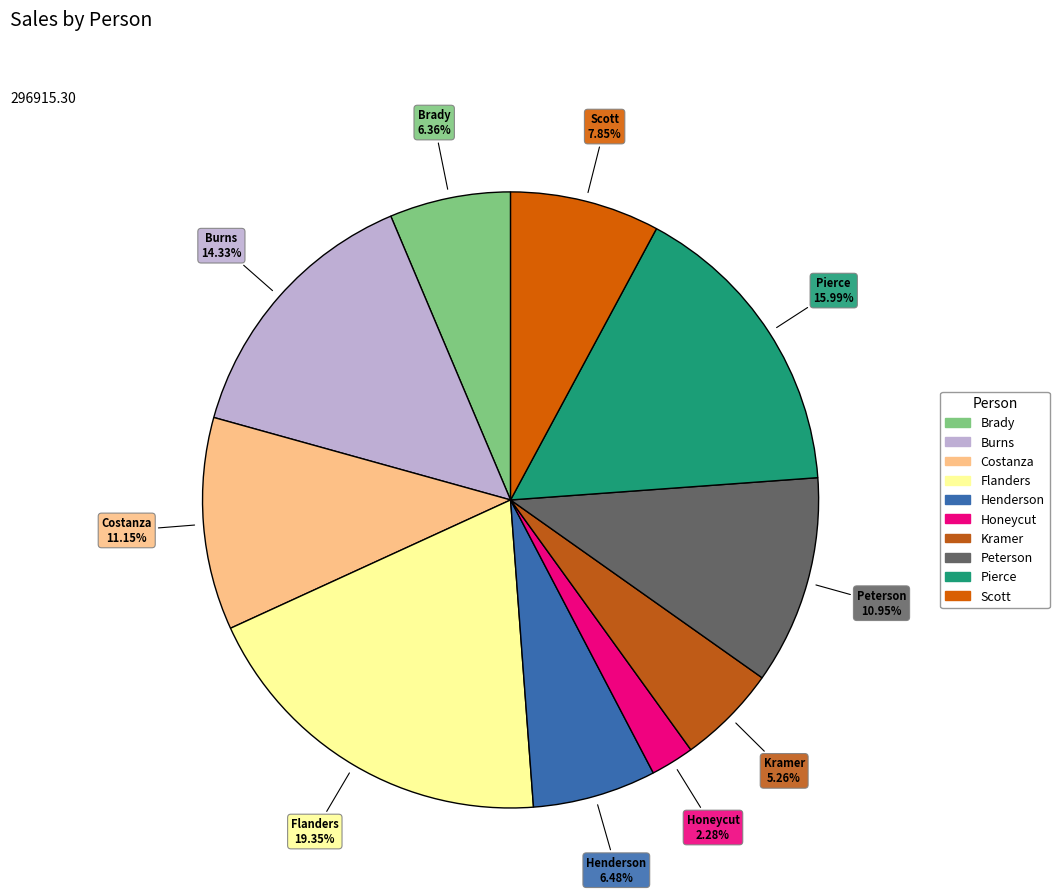

Is Brady the majority of the pie?

No